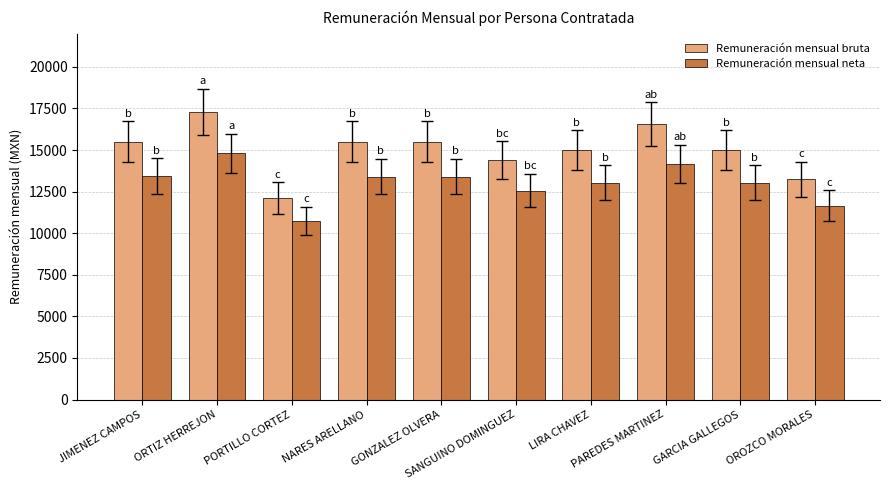

Which series has the widest spread of values?

Remuneración mensual bruta